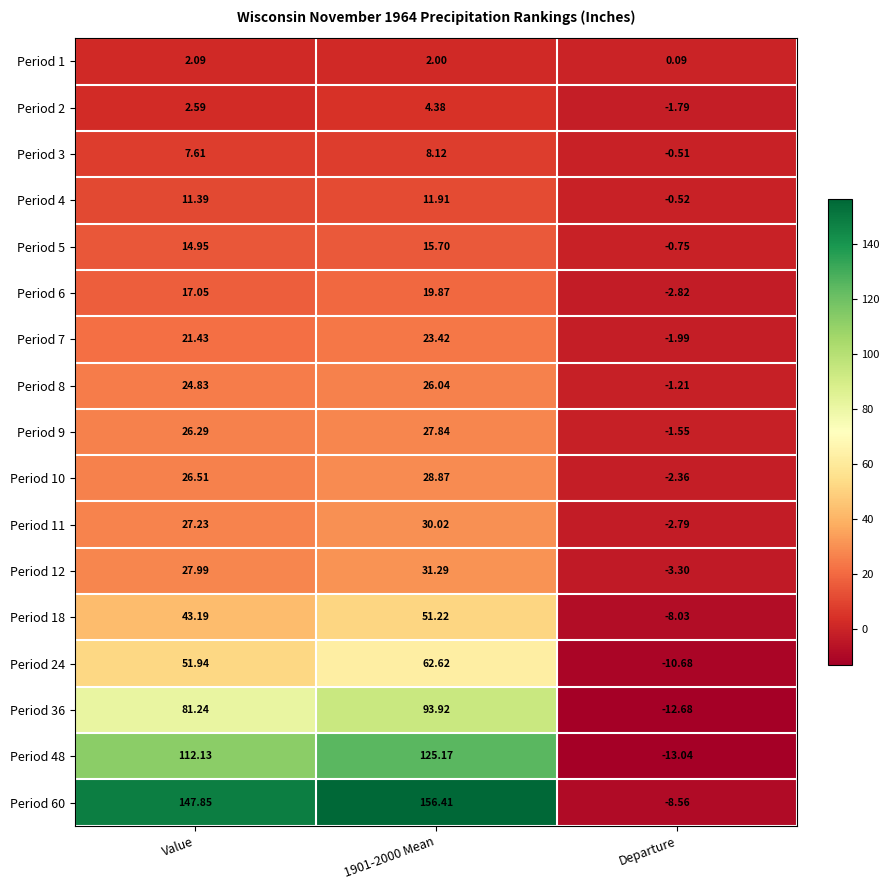

Is the value of Period 6 at 1901-2000 Mean greater than the value of Period 36 at Value?

No